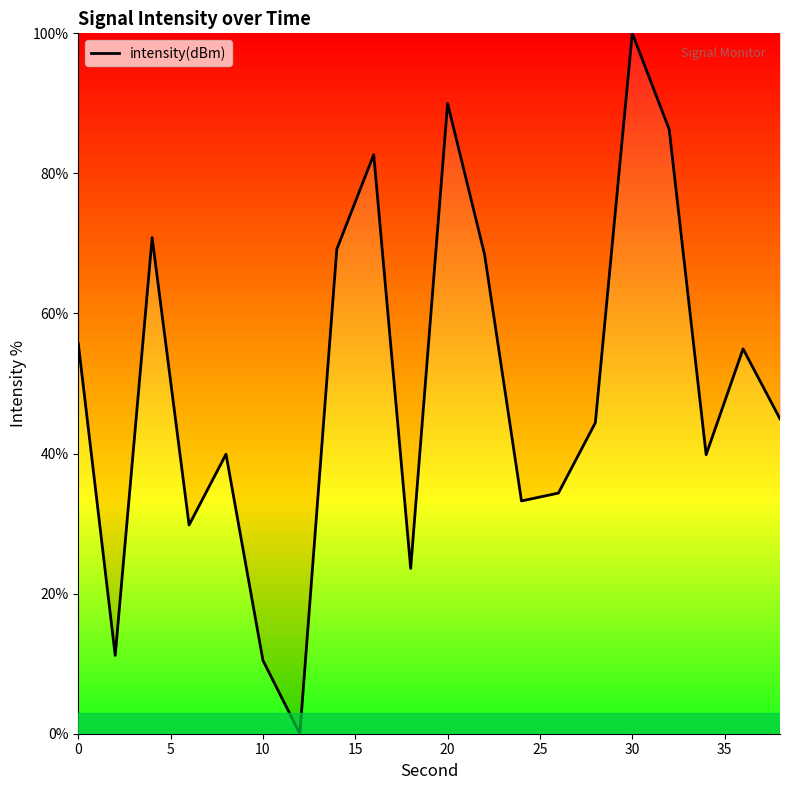

What is the maximum value shown in the chart?

100.0